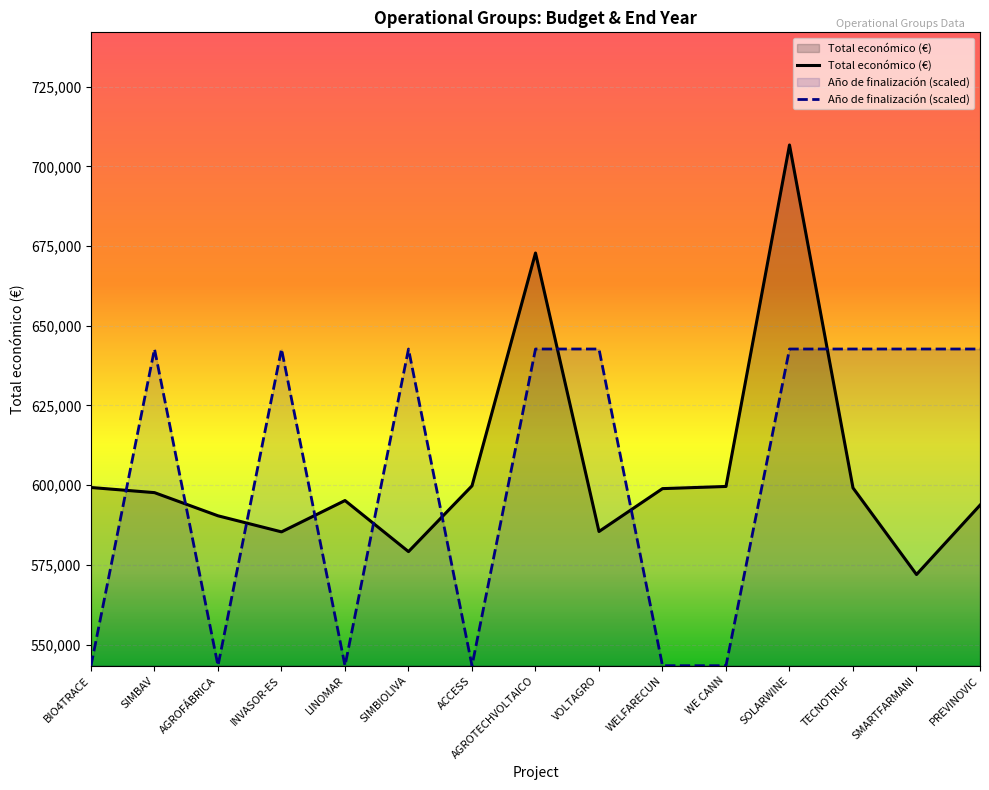

How many lines are shown in the chart?

2